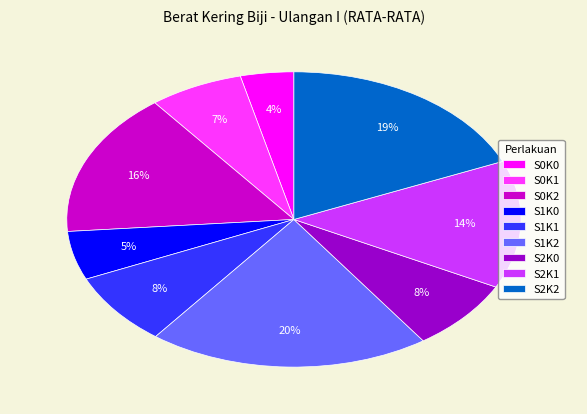

What percentage is the S2K1 slice, to the nearest percent?

14%